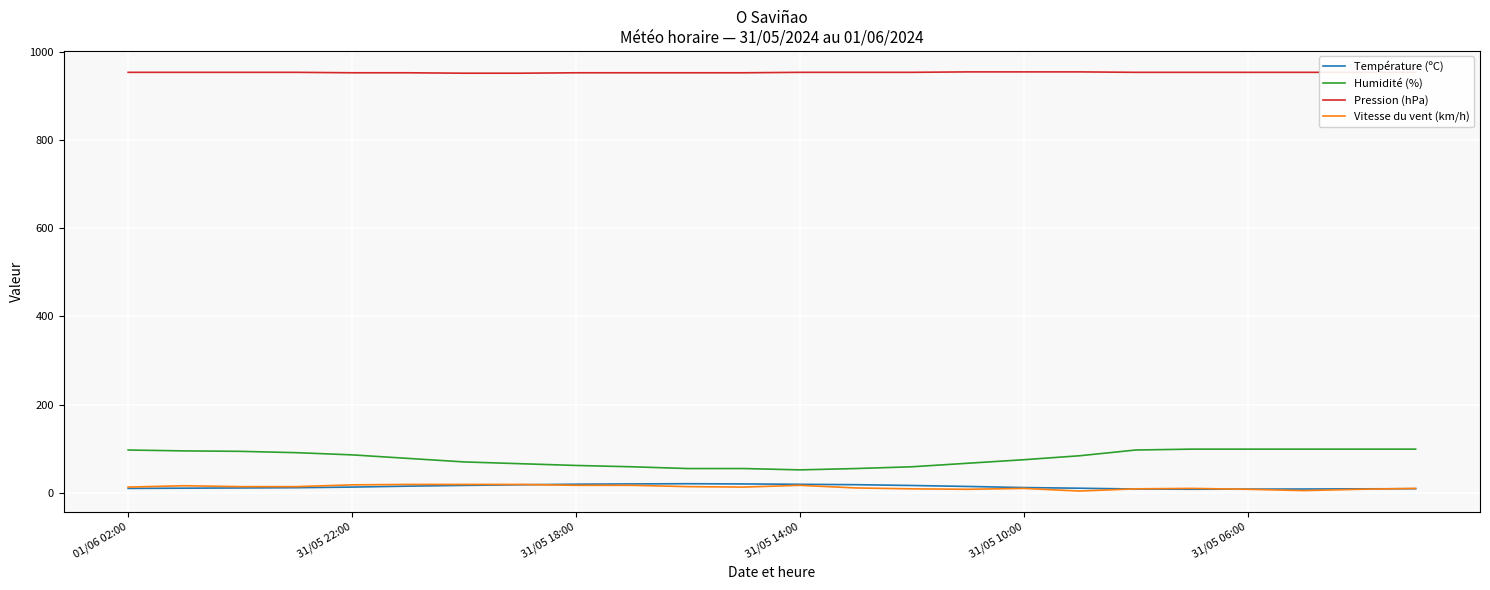

Which series has the largest total across all categories?

Pression (hPa)